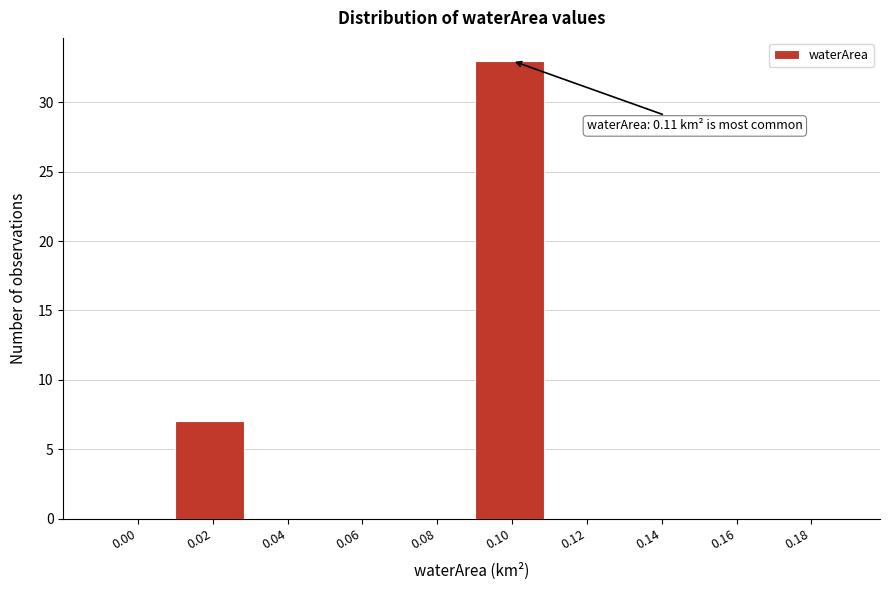

Reading right to left, what are all the values shown in this chart?

0.18=0	0.16=0	0.14=0	0.12=0	0.10=33	0.08=0	0.06=0	0.04=0	0.02=7	0.00=0